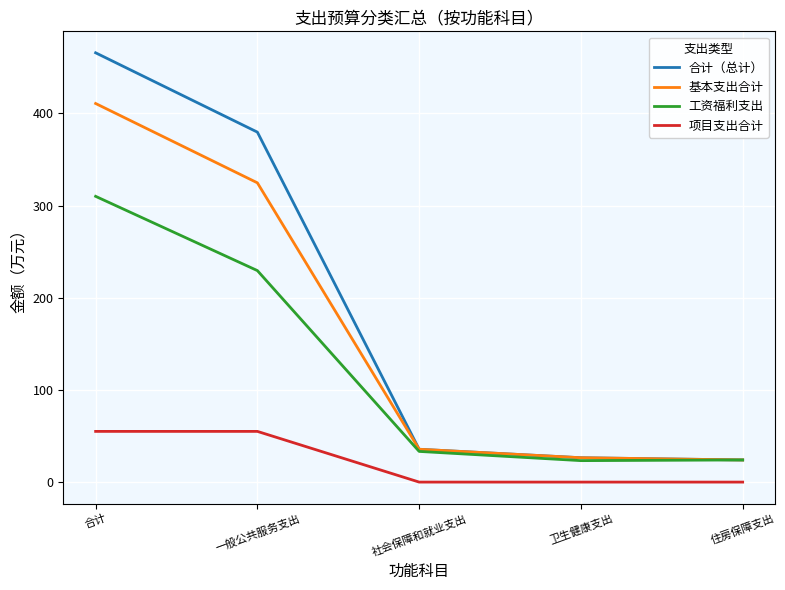

Is it true that 工资福利支出 equals 33.3 at 社会保障和就业支出?

True